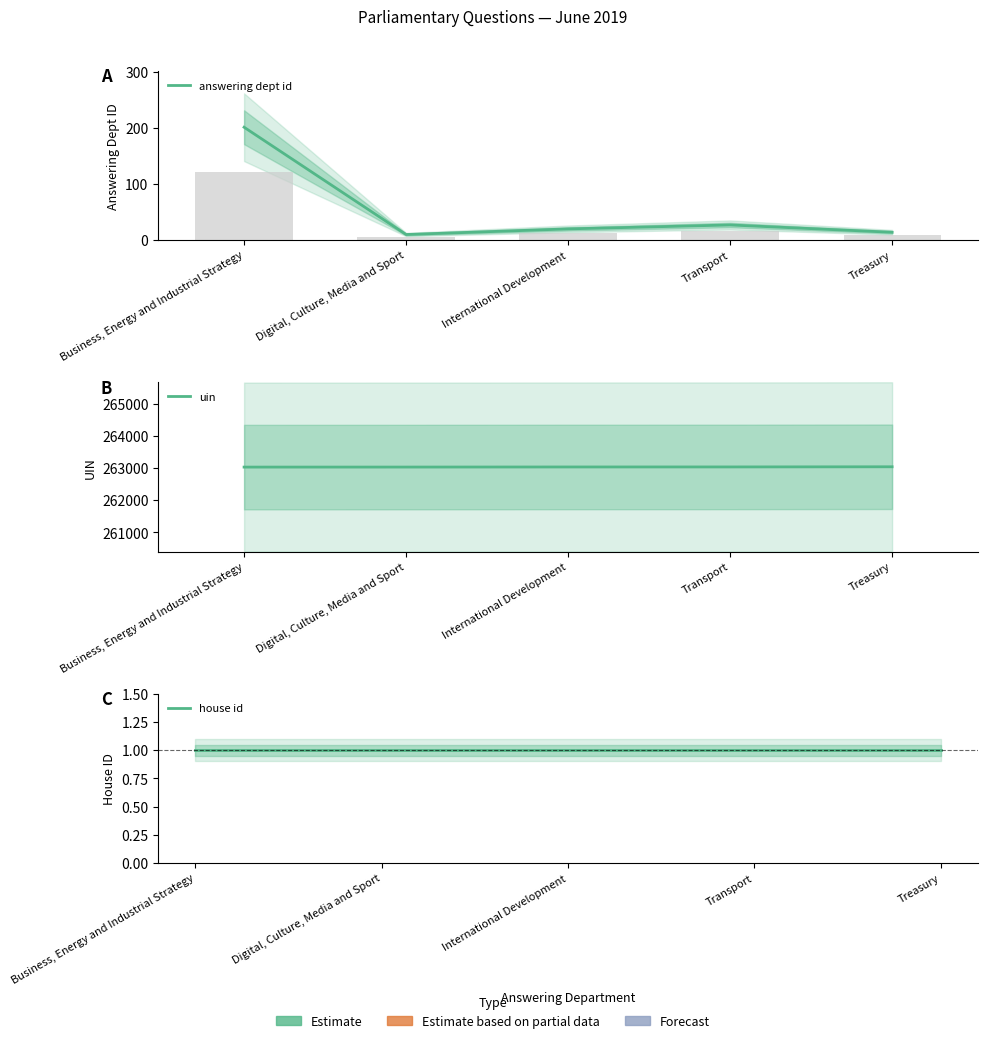

What is the value of the uin bar at the 4th from the left?

263035